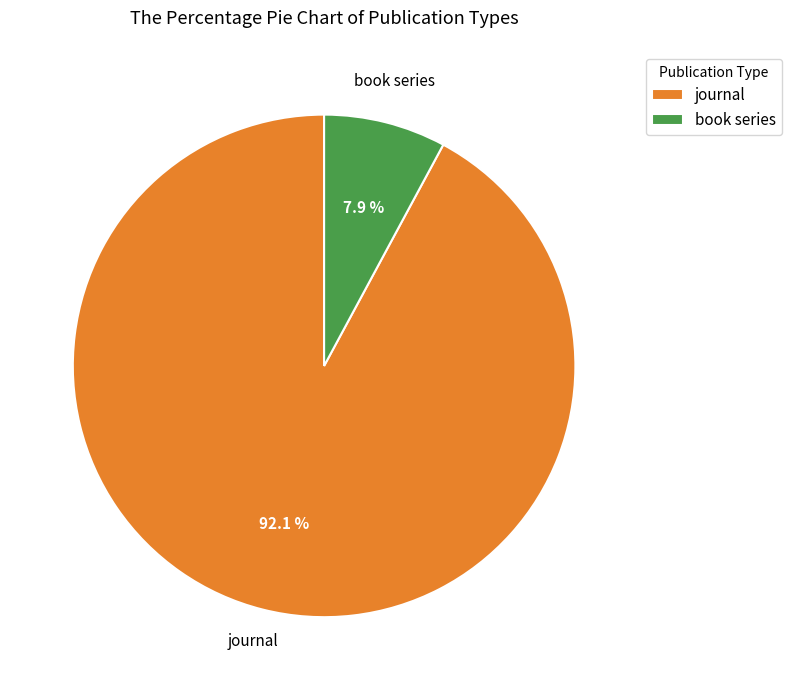

Is it true that journal is 92% of the pie?

True